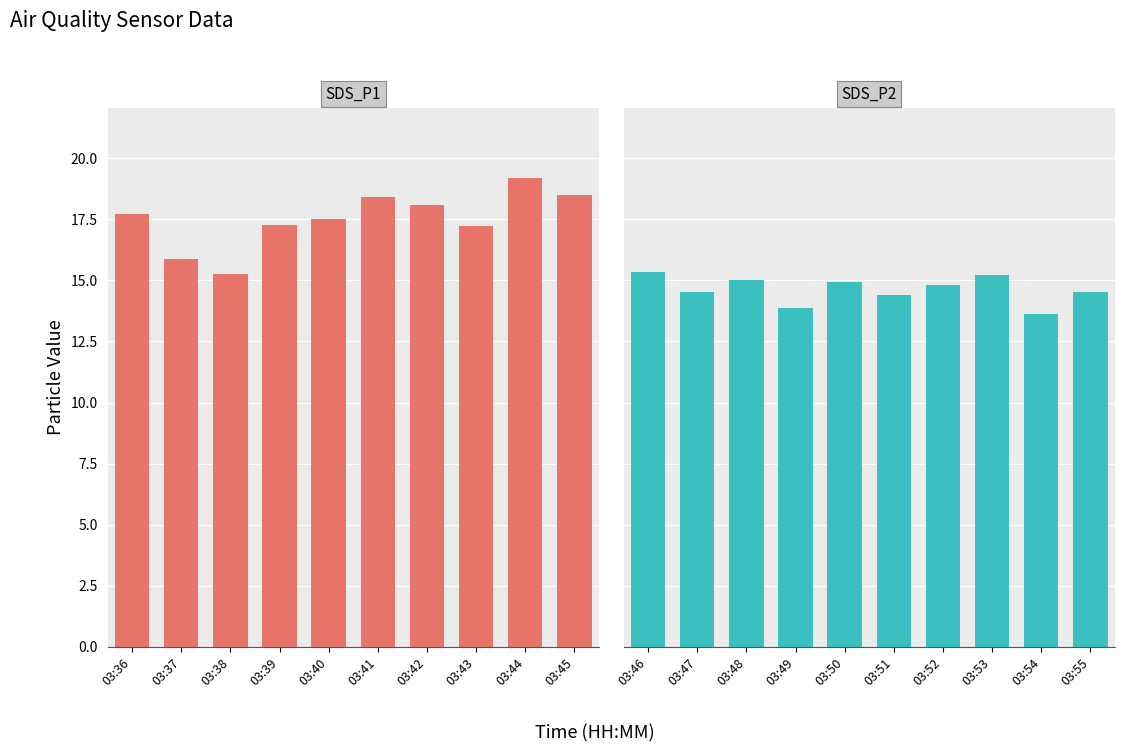

How many categories are shown in the chart?

10